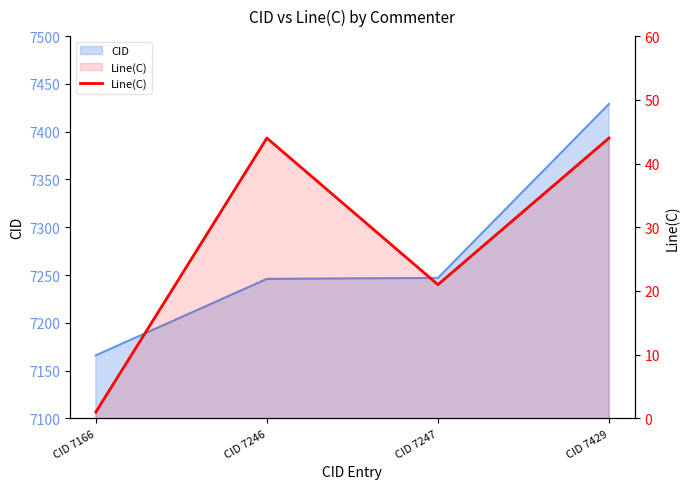

List the labels in order of value, smallest first.

CID 7166, CID 7247, CID 7246, CID 7429